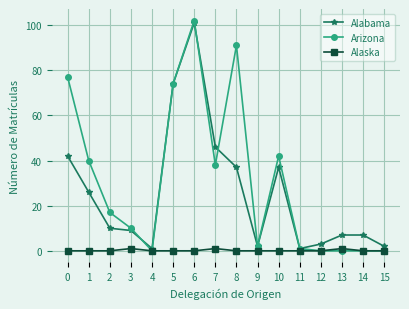

The Alabama series shows 61 at 7. True or false?

False